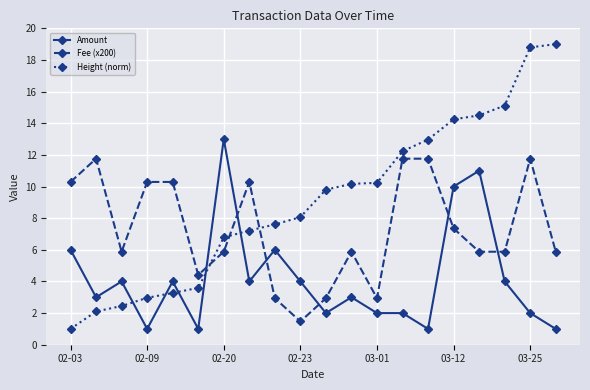

Does the chart have visible grid lines?

Yes